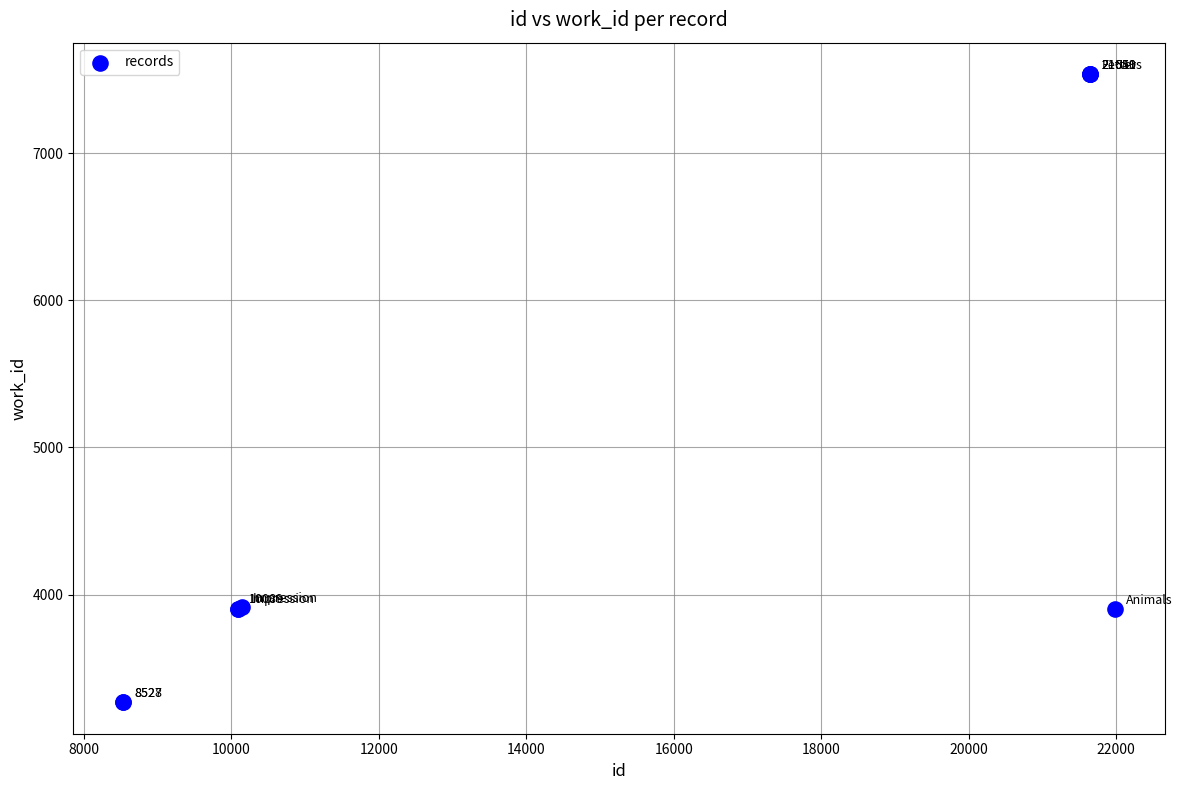

What Y value in the scatter plot is closest to 5402?

3915